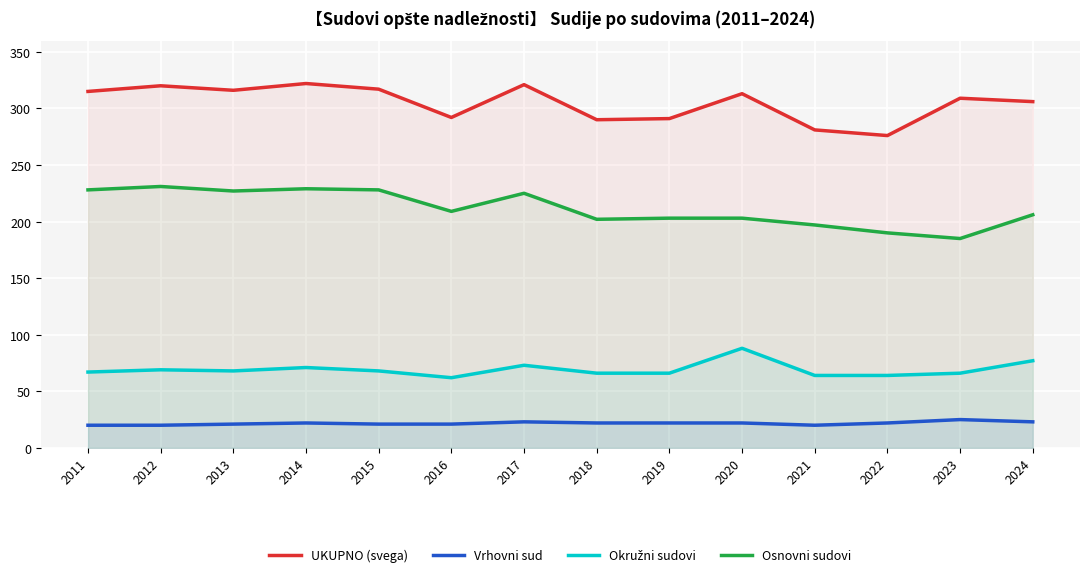

Which label corresponds to the largest value in the chart?

2014